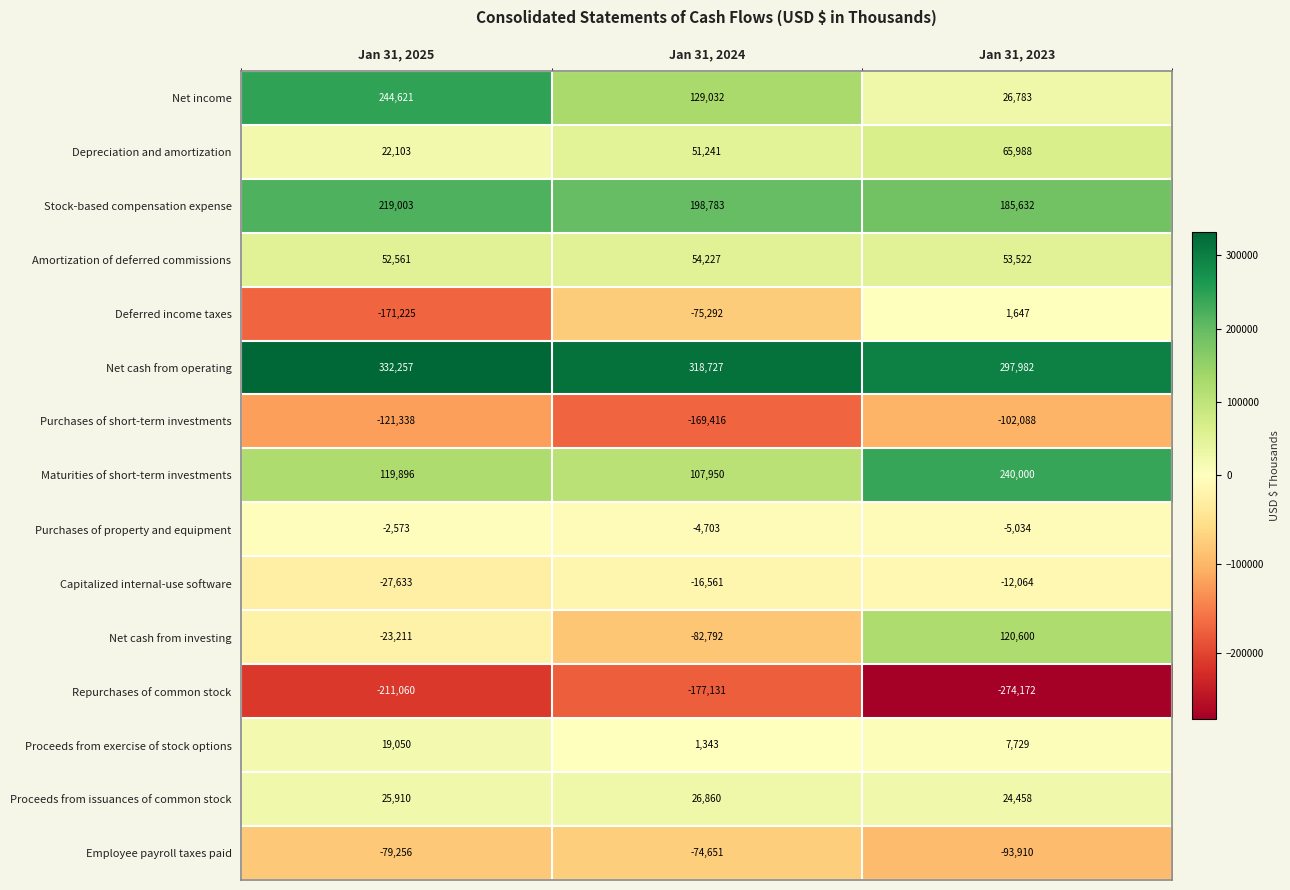

True or false: Stock-based compensation expense has a value of 219003 at Jan 31, 2025.

True